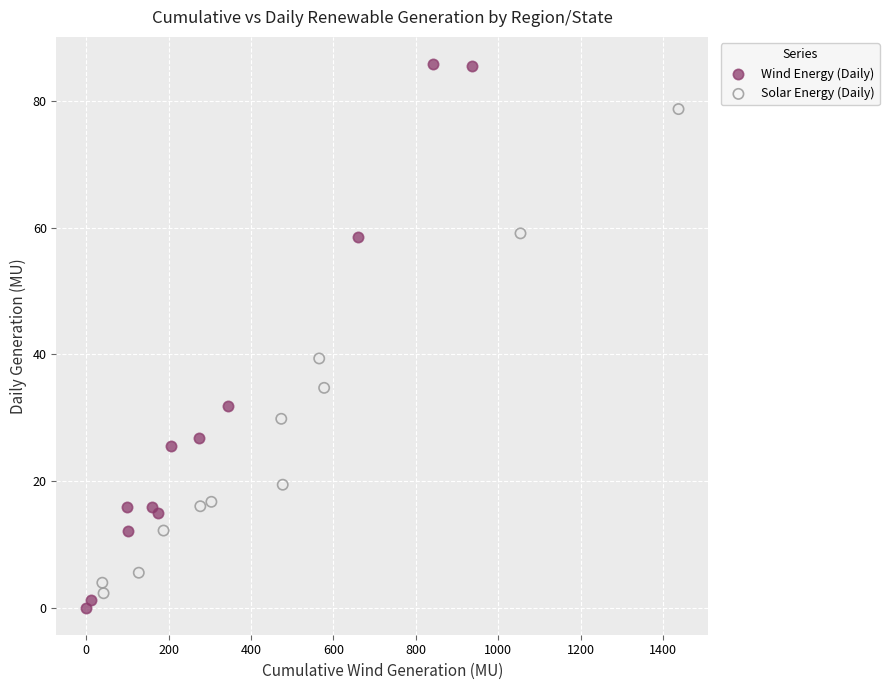

Which series has the largest Y range (max minus min)?

Wind Energy (Daily)